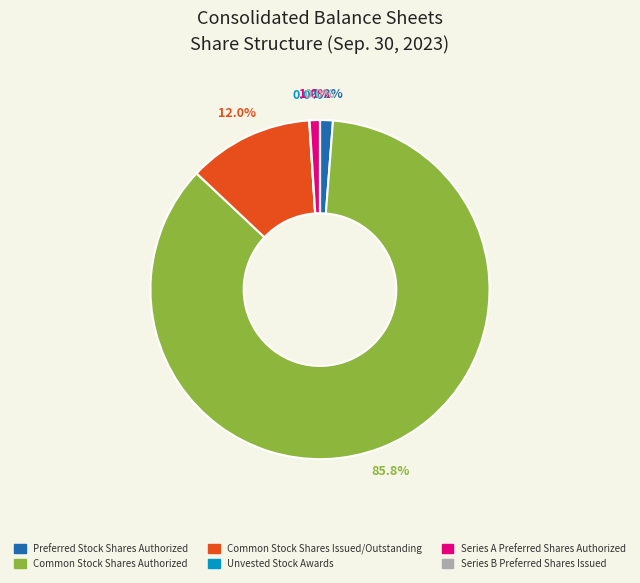

What is the largest slice in the pie chart?

Common Stock Shares Authorized